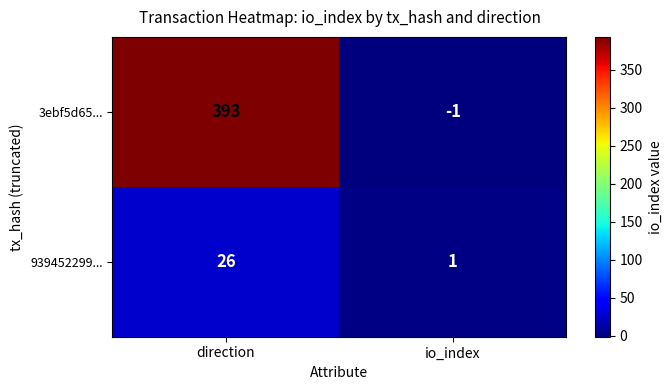

Rank the series at io_index from lowest to highest value.

3ebf5d65..., 939452299...